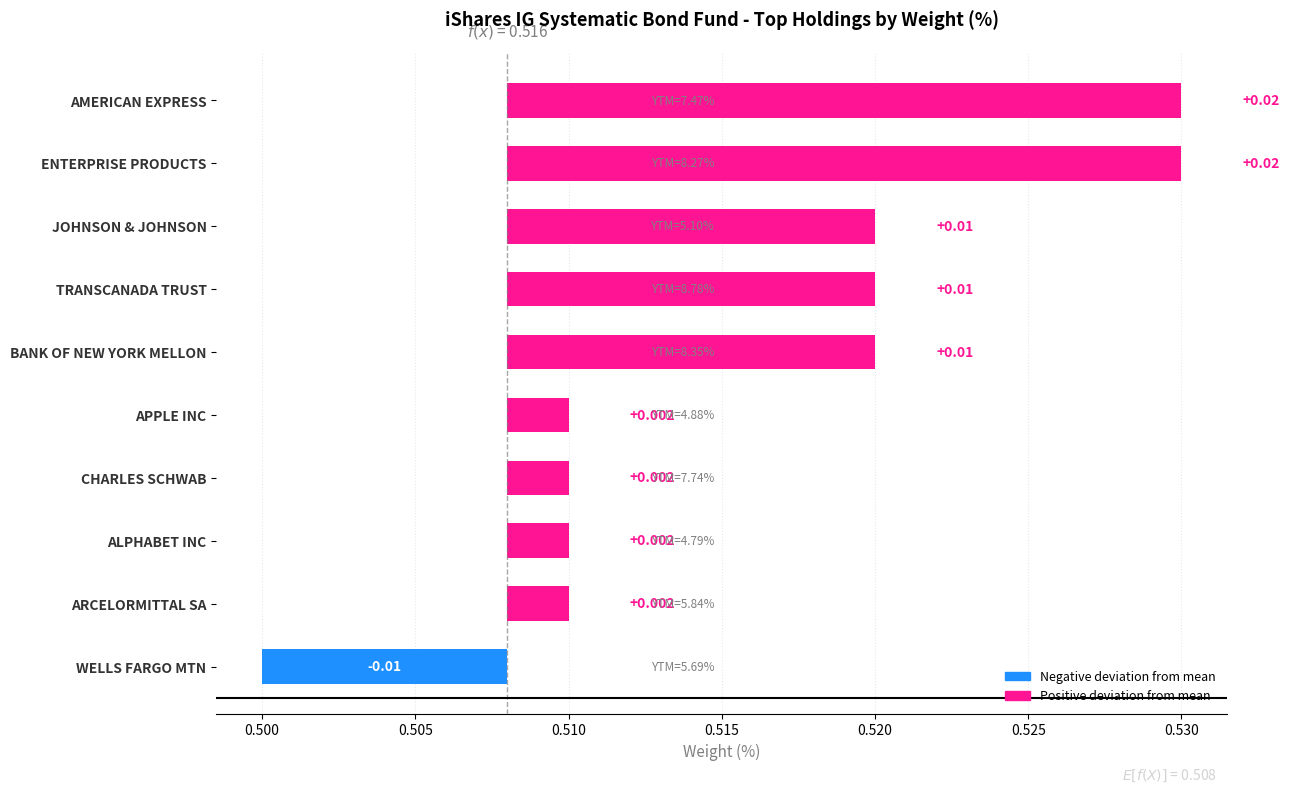

At which label is the value closest to 0?

APPLE INC